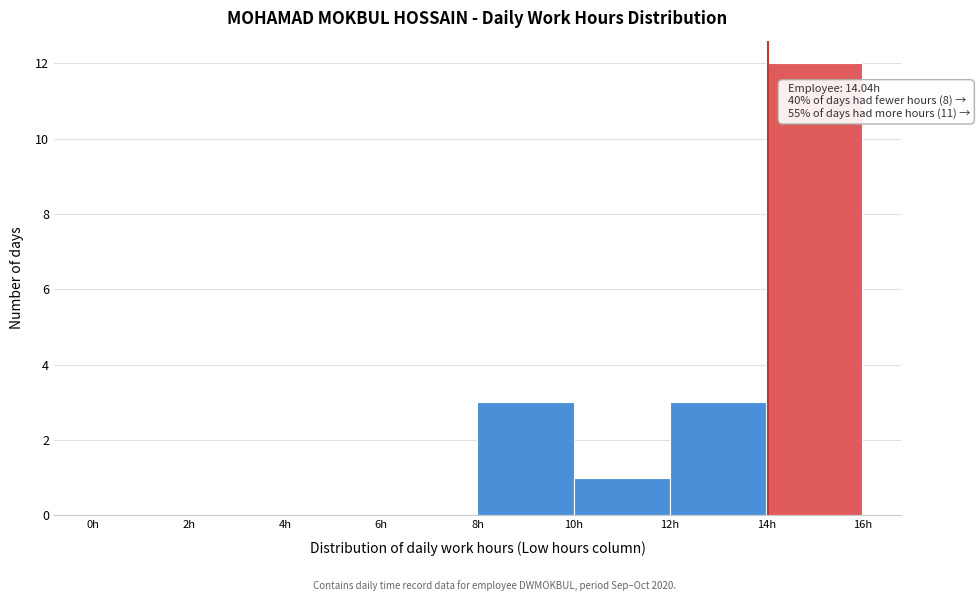

Over which range of the x-axis is the bar tallest?

14 to 16